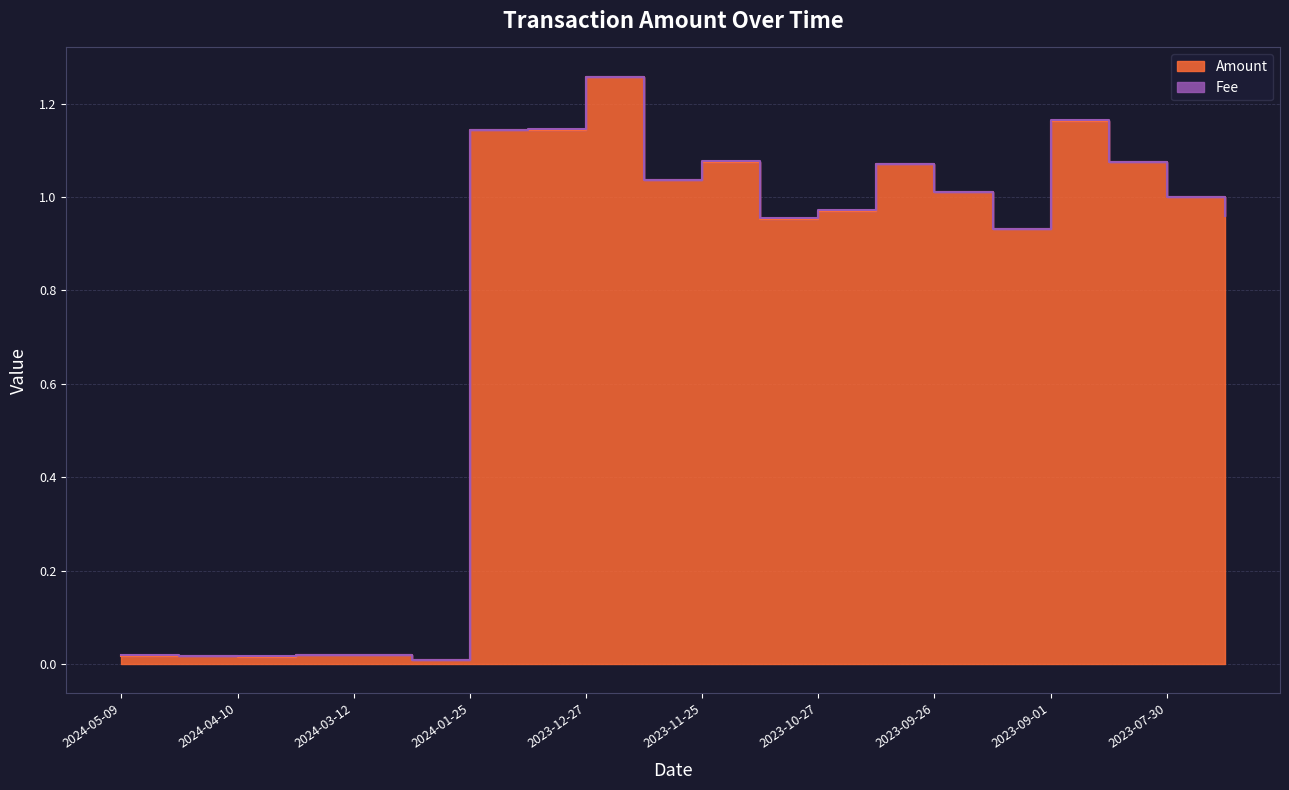

What is the value of the 9th point from the left?

1.3